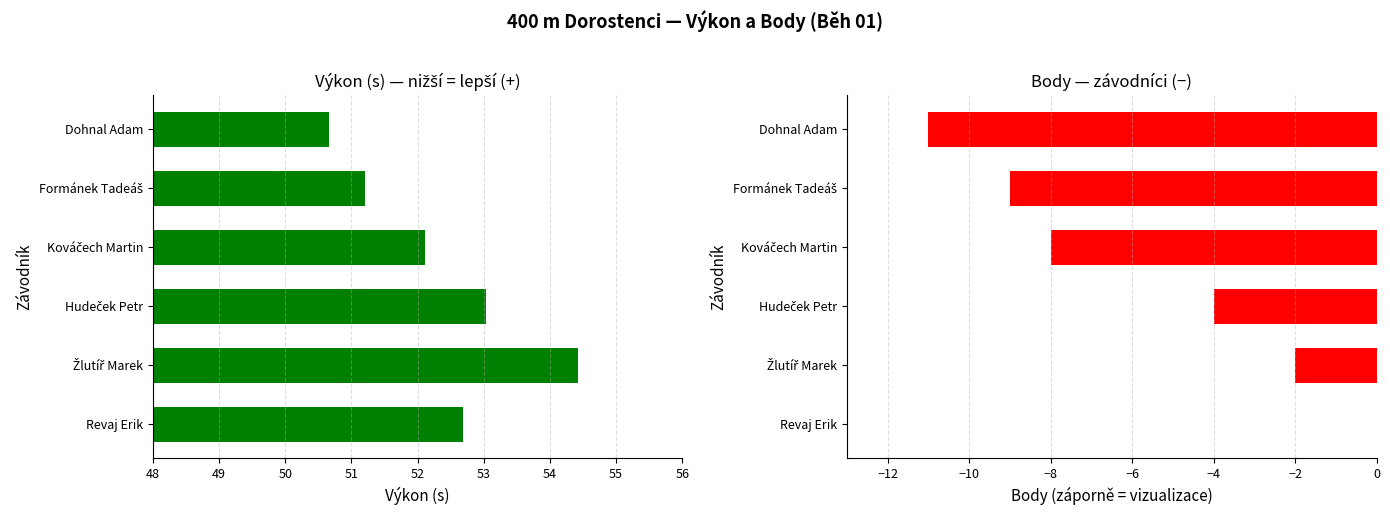

What is the difference between the maximum and minimum values in the Výkon series?

3.8